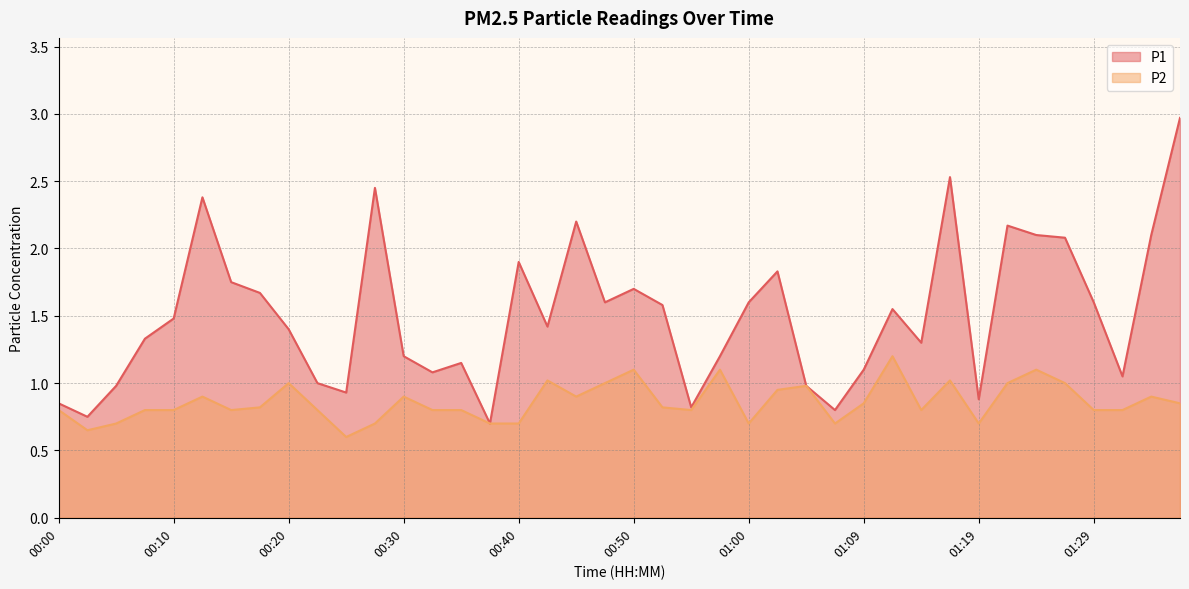

What is the average value of the P1 series?

1.5